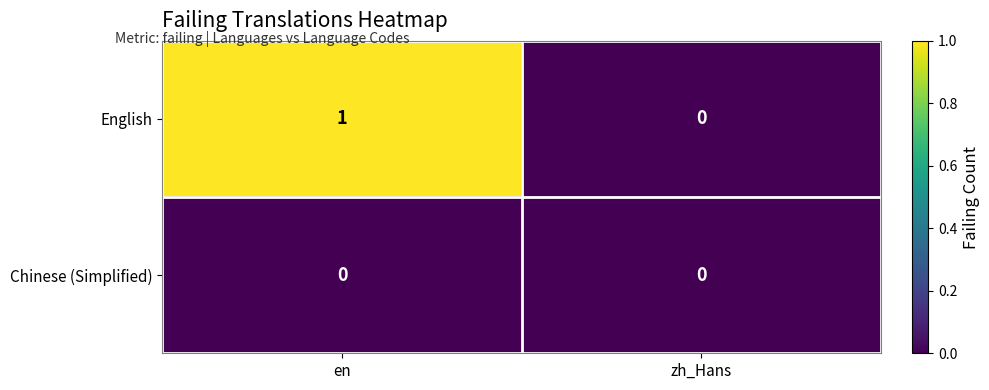

At which category is the sum across all series the highest?

en